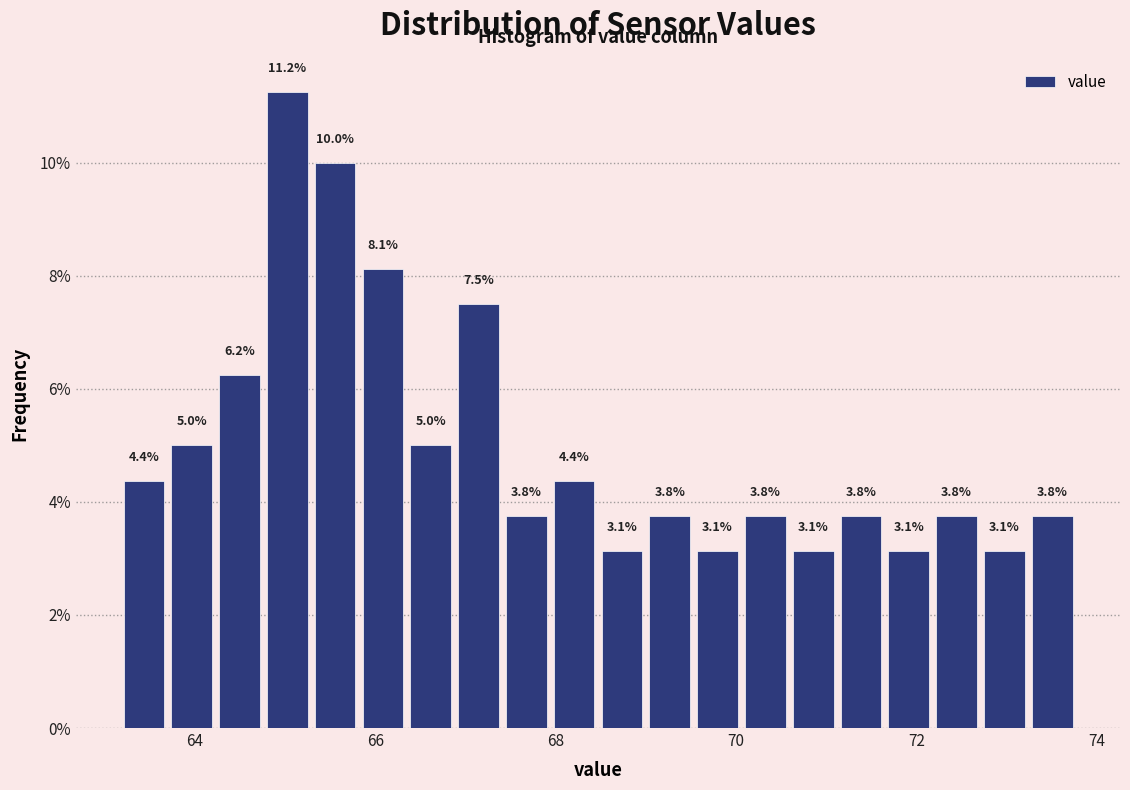

Around what value on the x-axis is the tallest bar? Give the approximate position of its centre, as read against the axis.

65.0